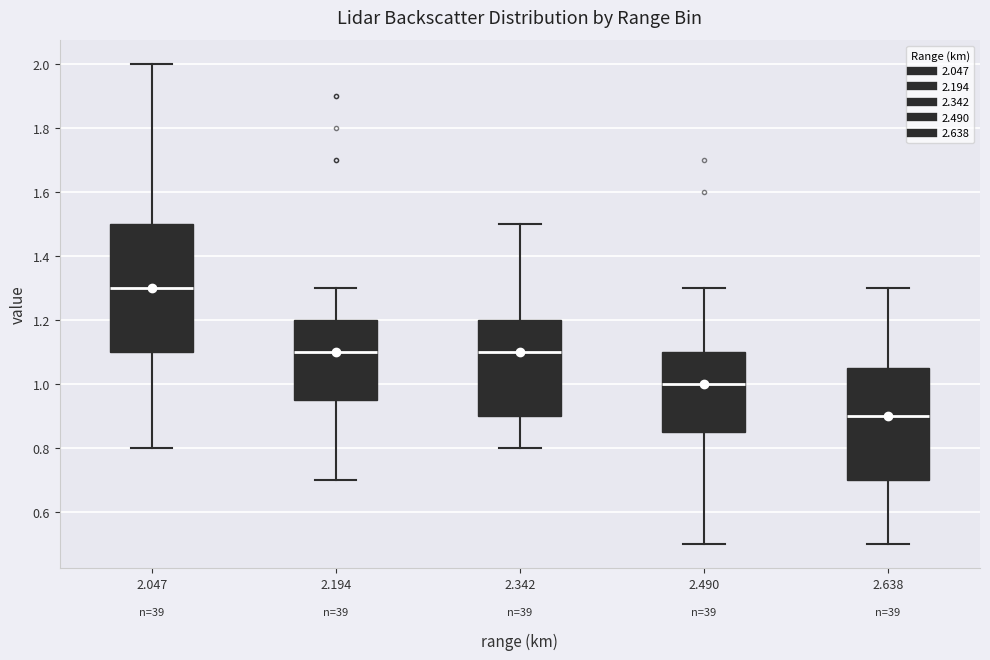

Where is the lower edge of the box at x = 2.638 on the y-axis? The values are not printed on the chart, so give them approximately, as read against the axis.

0.70